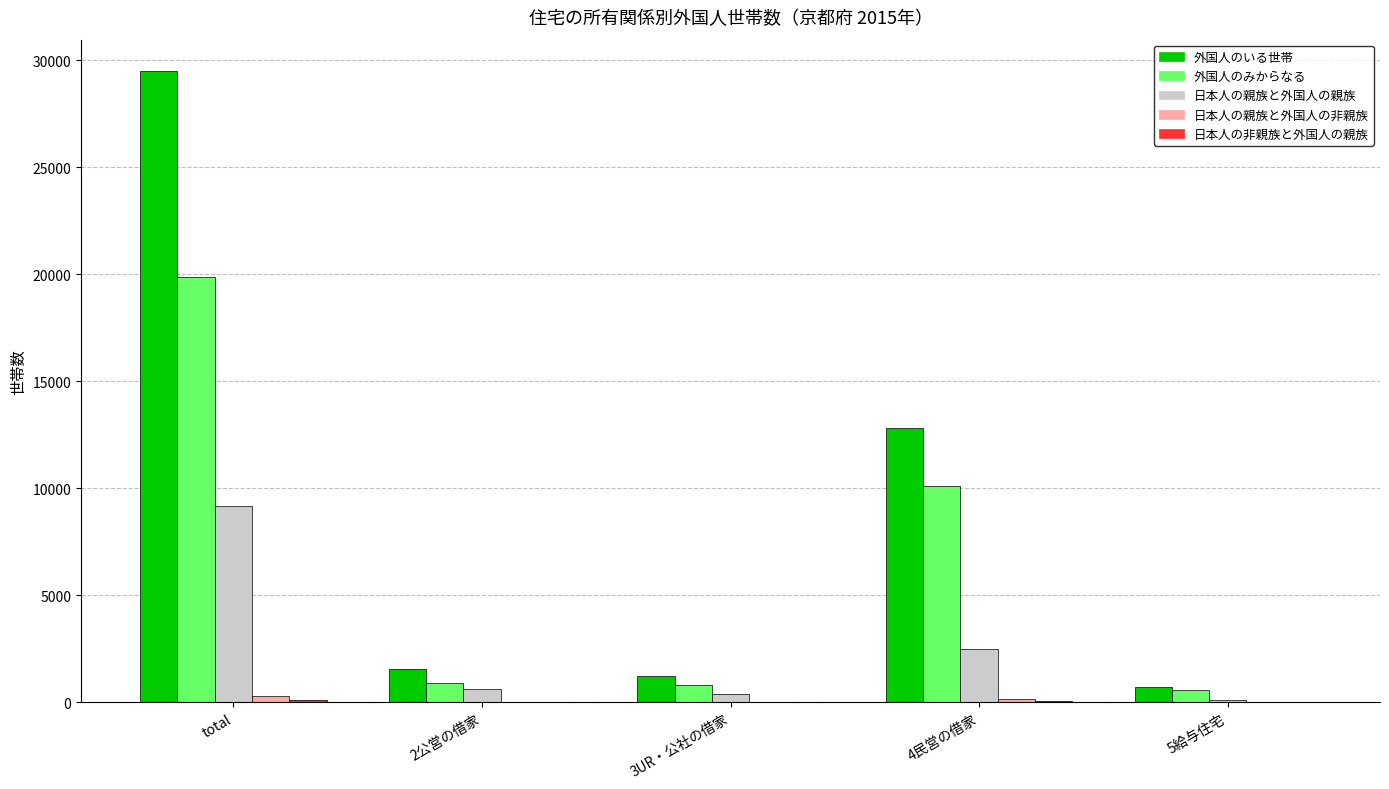

The 外国人のいる世帯 series shows 29494 at total. True or false?

True